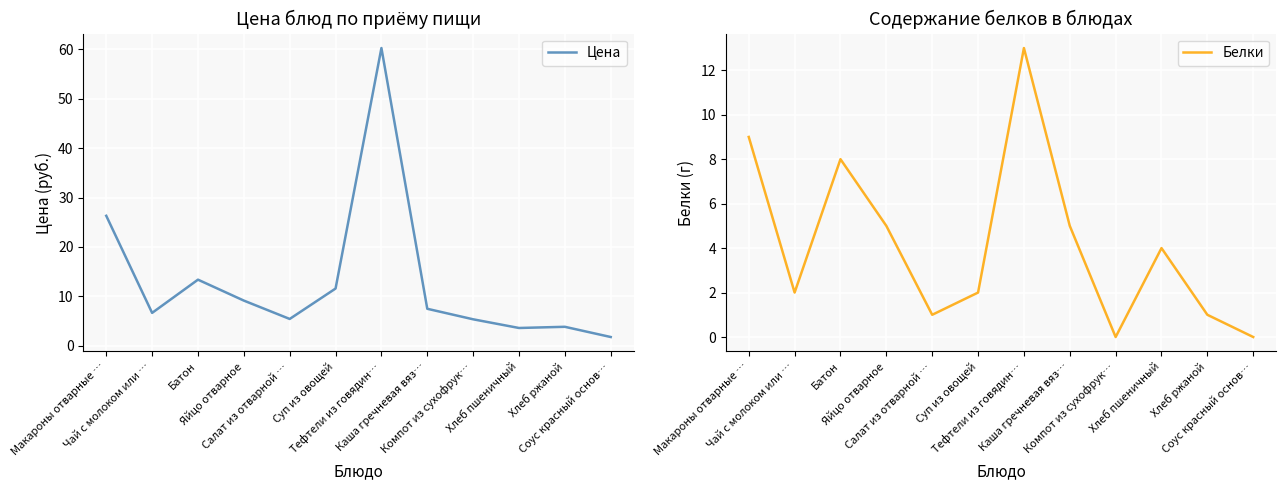

At which category is the sum across all series the highest?

Тефтели из говядин…